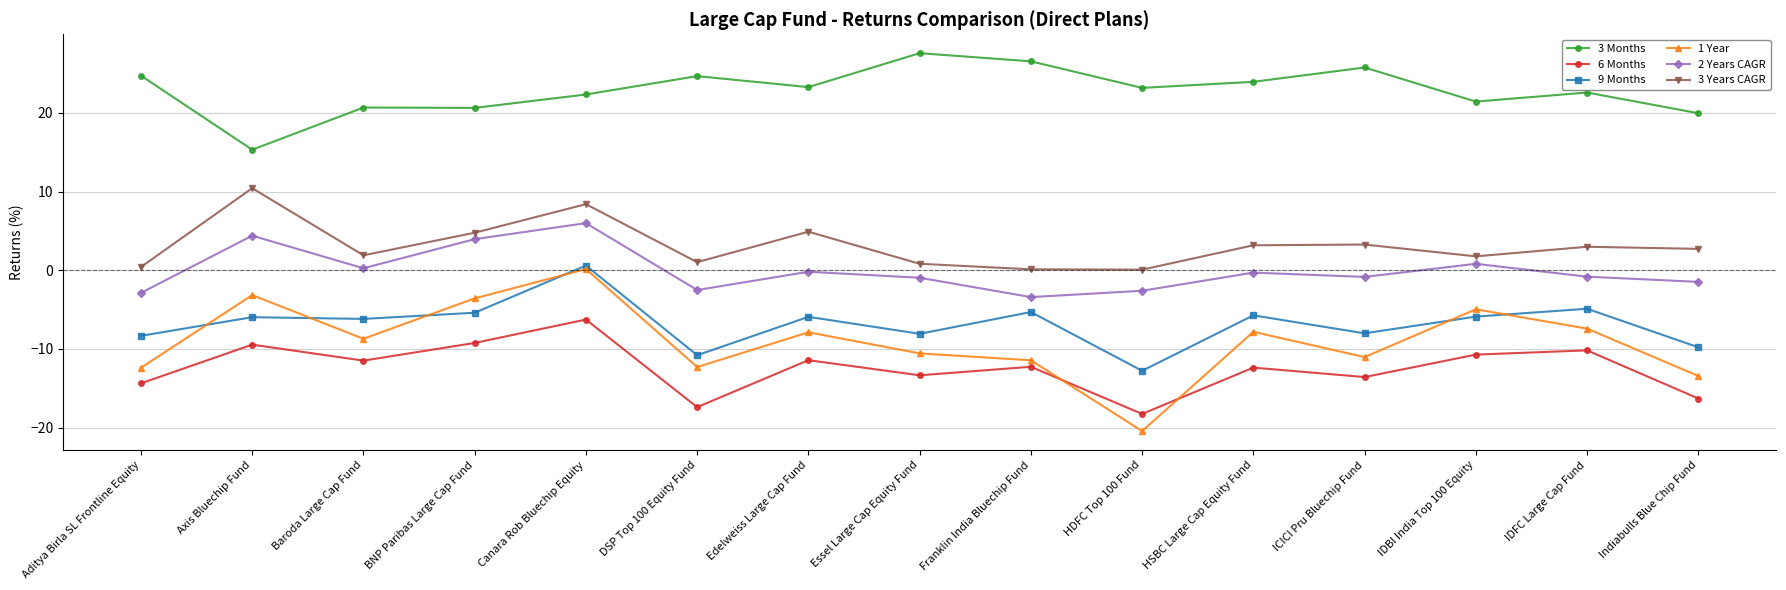

The value of 3 Years CAGR at Edelweiss Large Cap Fund is 4.9. True or false?

True